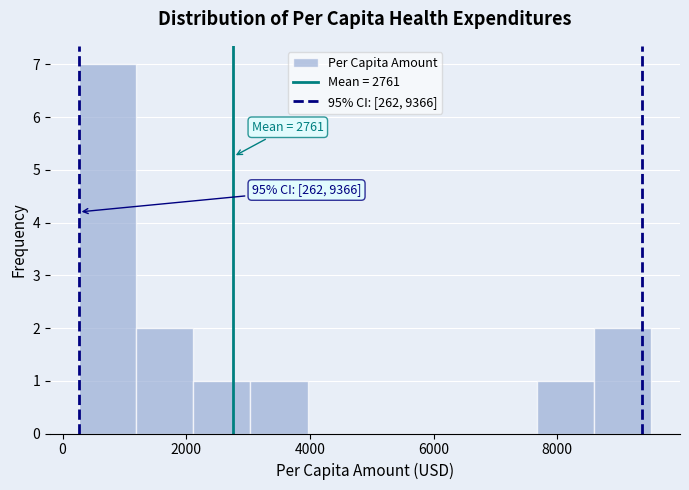

Over which range of the x-axis is the bar tallest?

200 to 1200